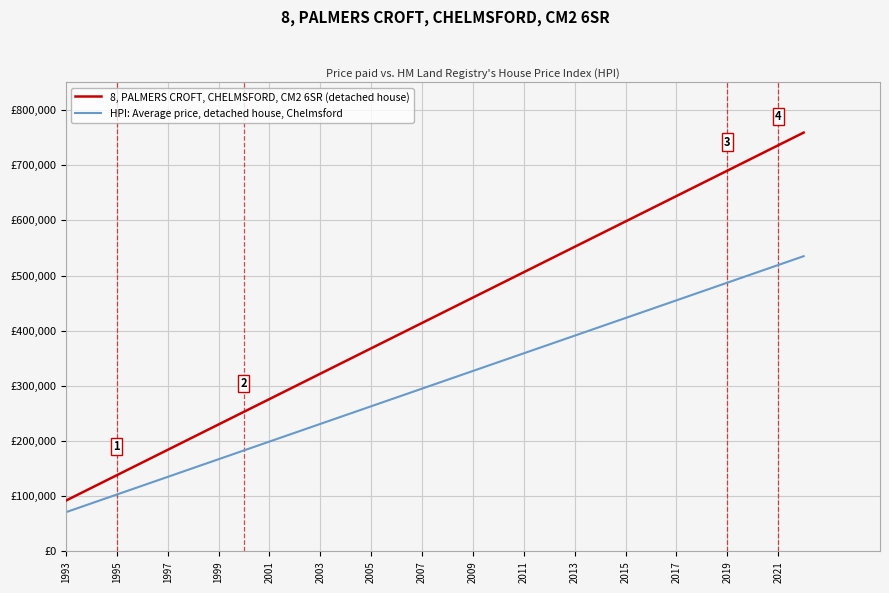

What are all the series names shown in the legend?

8, PALMERS CROFT, CHELMSFORD, CM2 6SR (detached house), HPI: Average price, detached house, Chelmsford